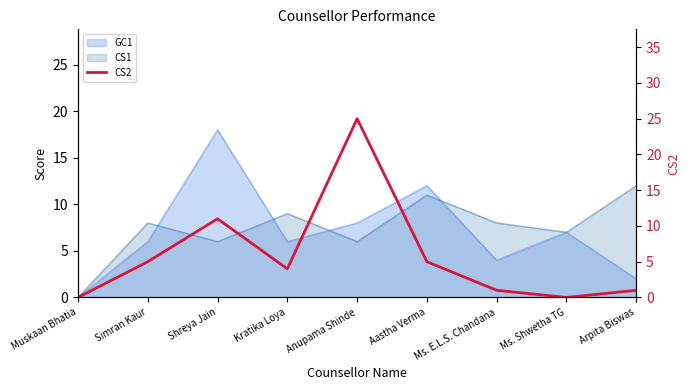

What is the maximum value shown in the chart?

25